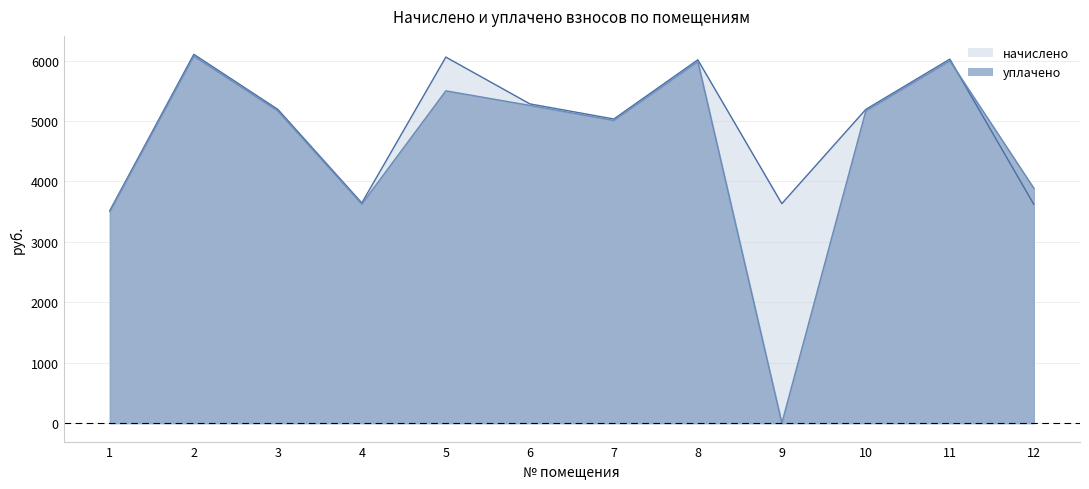

Which series ends up on top after the final intersection of начислено and уплачено?

уплачено